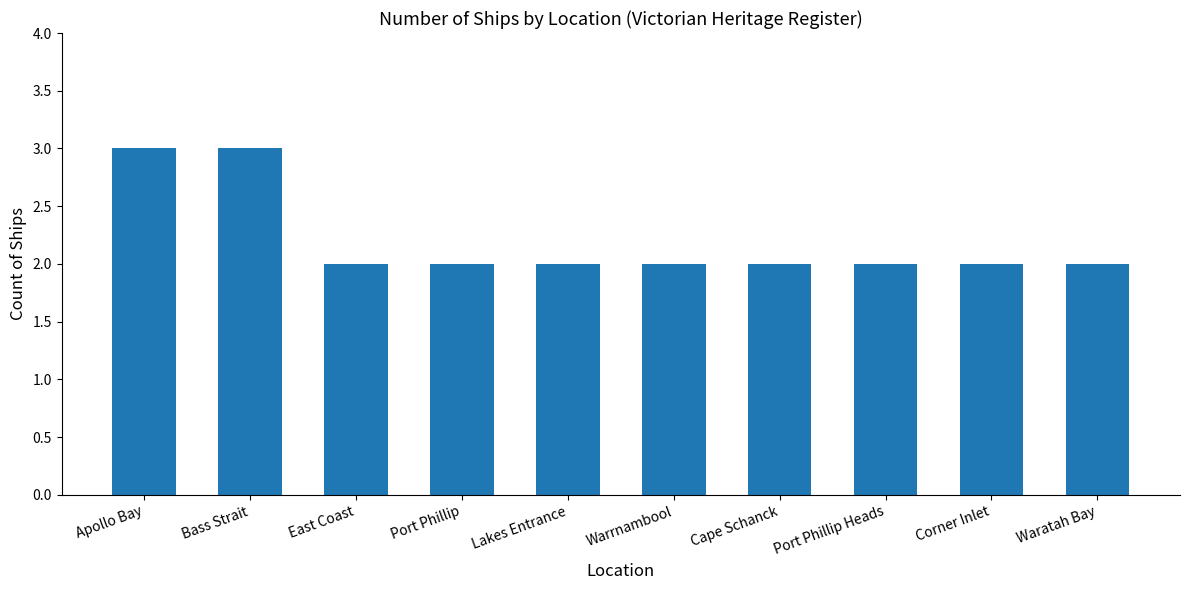

Approximately how many times larger is the value at Bass Strait compared to Warrnambool?

1.5